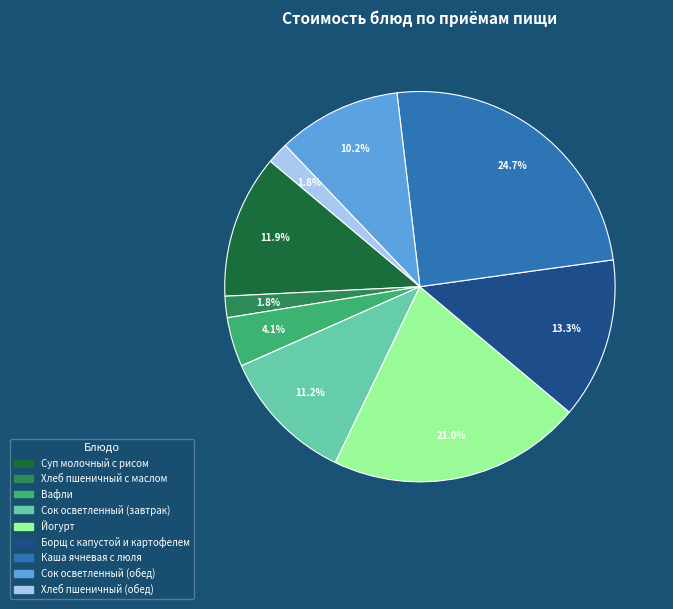

How many segments does this pie chart have?

9